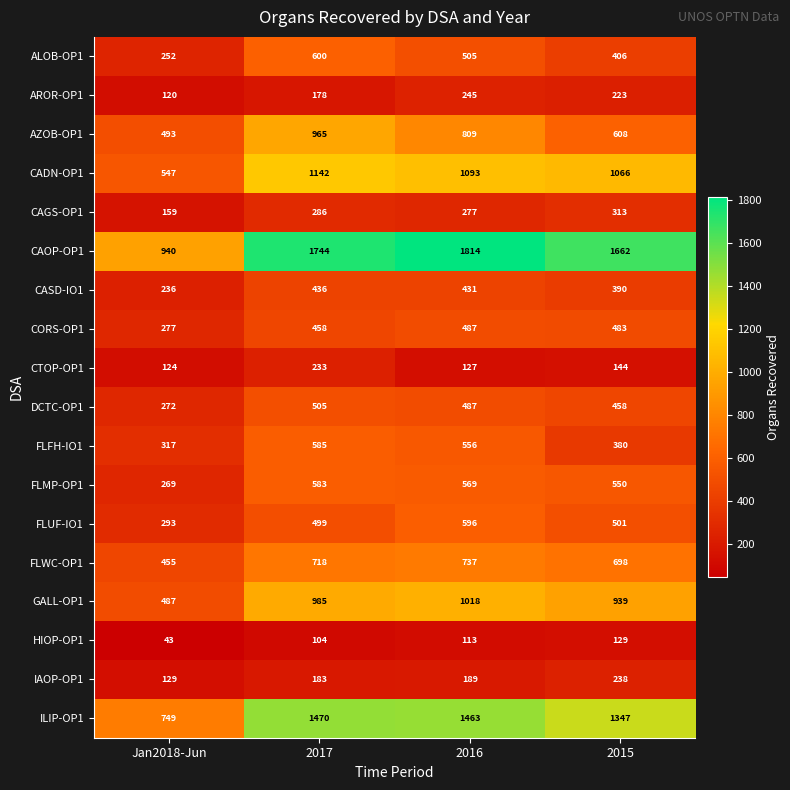

How many values in the ALOB-OP1 series are below 505?

2